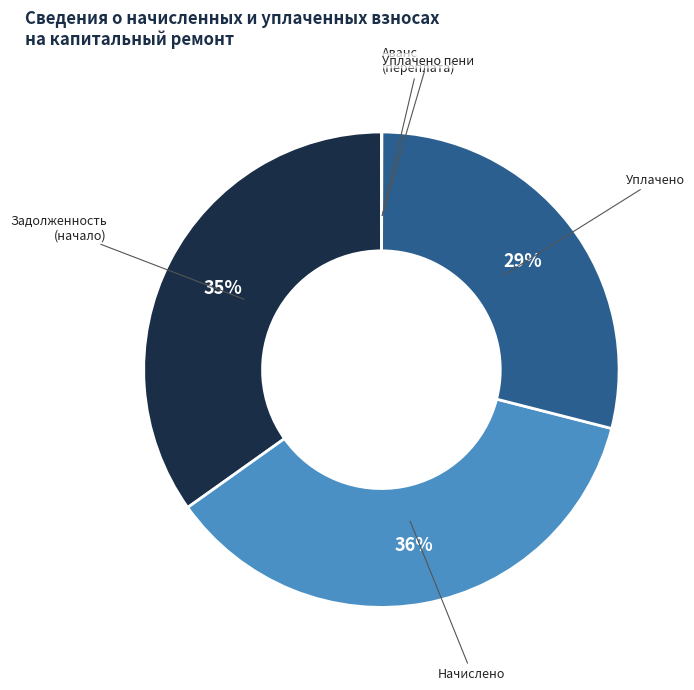

To the nearest percent, what is the difference between the largest and smallest slice percentages?

36%